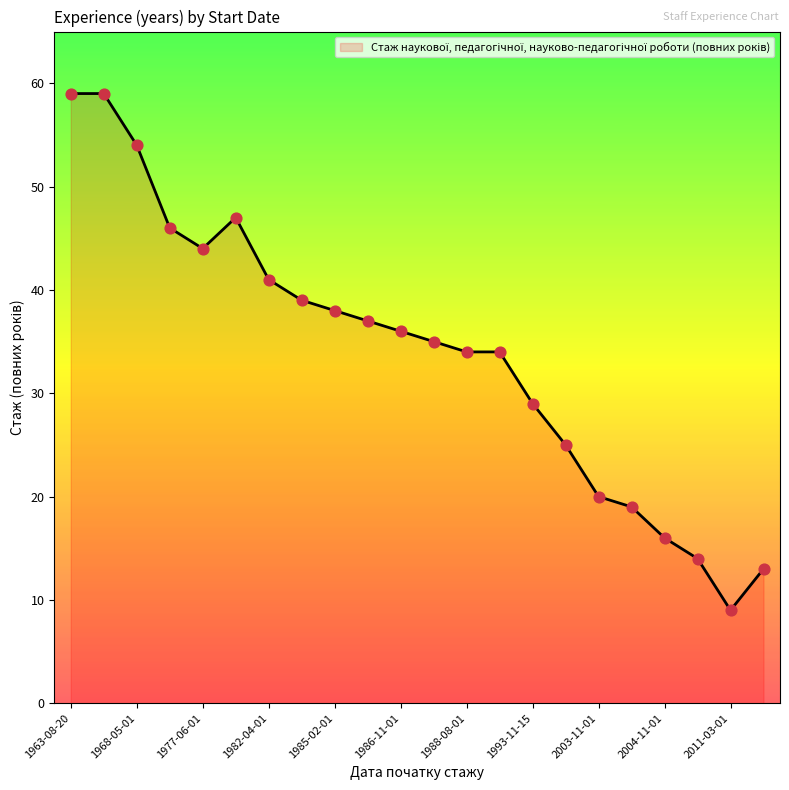

What is the maximum value shown in the chart?

59